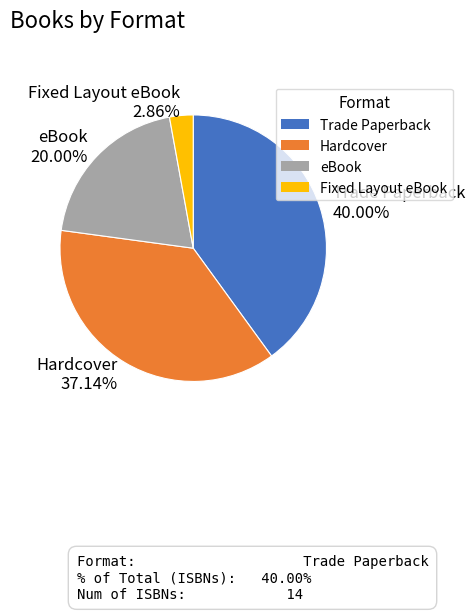

The Hardcover slice represents 37% of the pie. True or false?

True